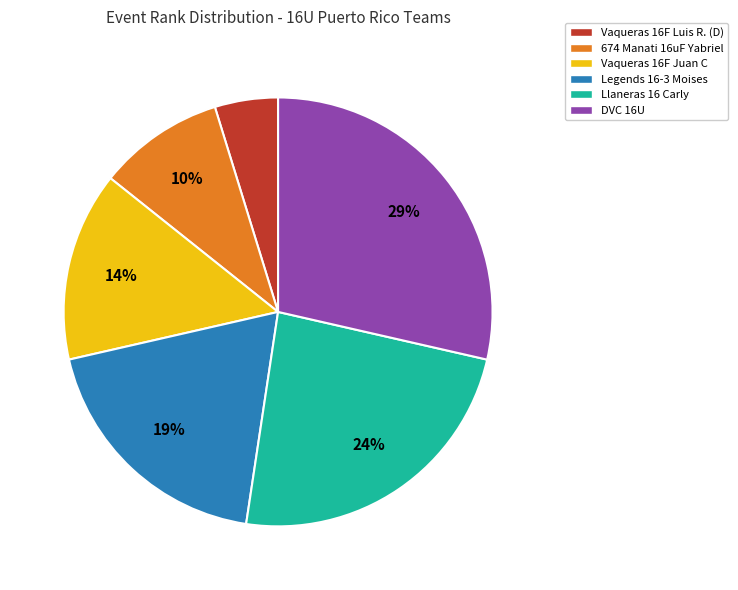

Is there a majority slice in this chart?

No